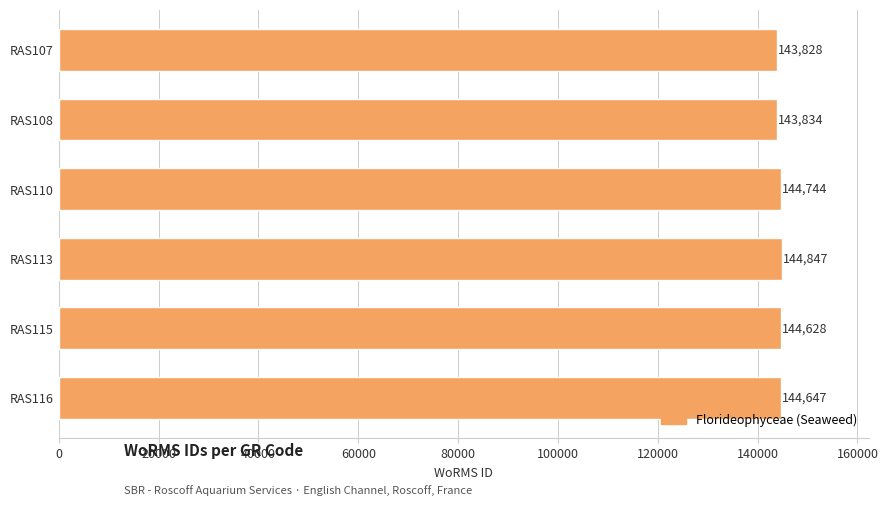

Reading top to bottom, extract all data points from this chart.

RAS107=143828	RAS108=143834	RAS110=144744	RAS113=144847	RAS115=144628	RAS116=144647